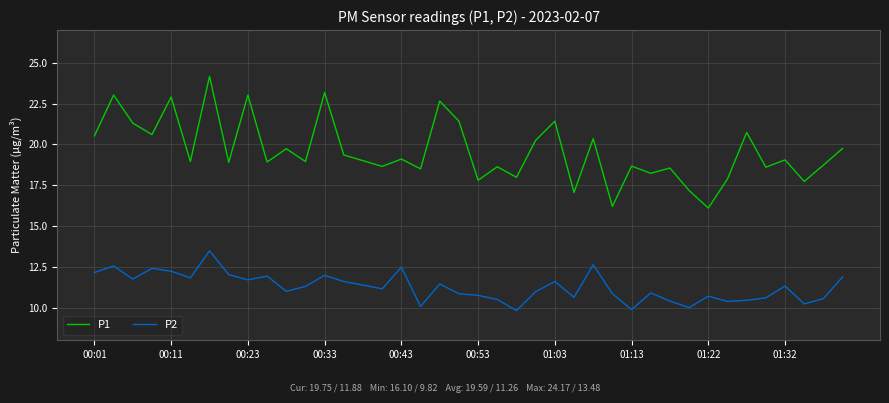

True or false: P1 and P2 cross at least once.

False